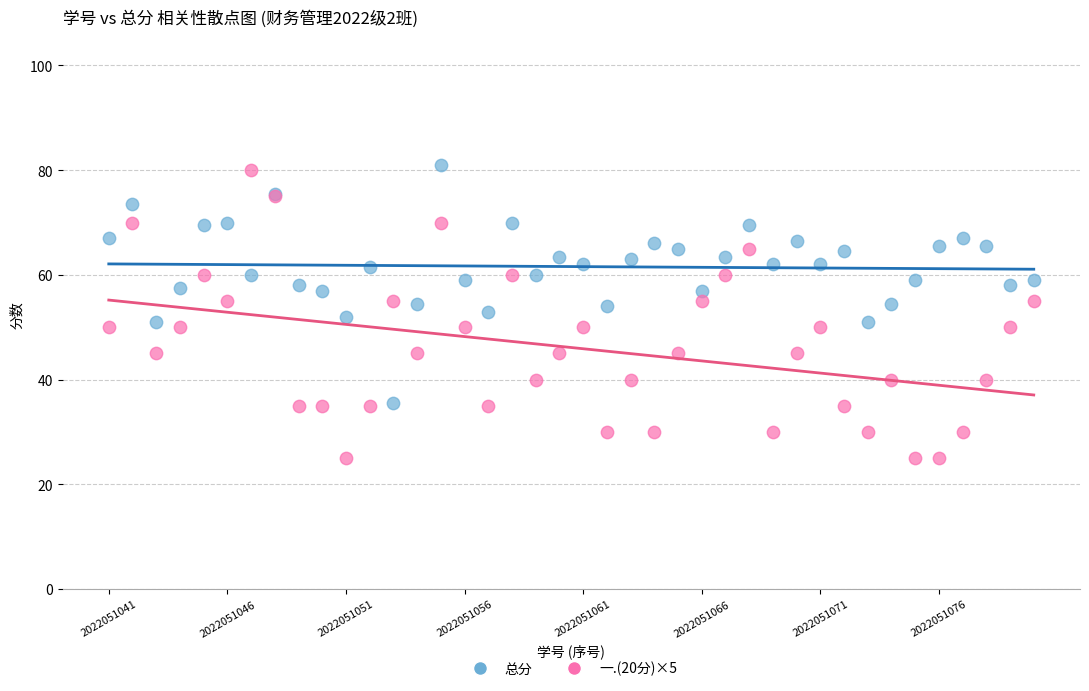

Which series contains the lowest Y value?

一.(20分)×5